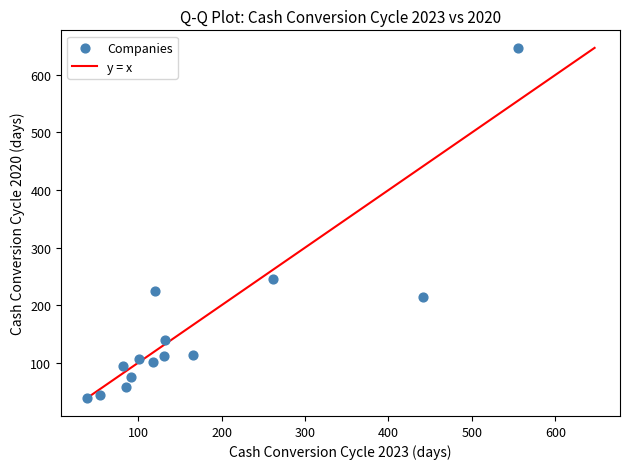

What Y value in the scatter plot is closest to 342?

245